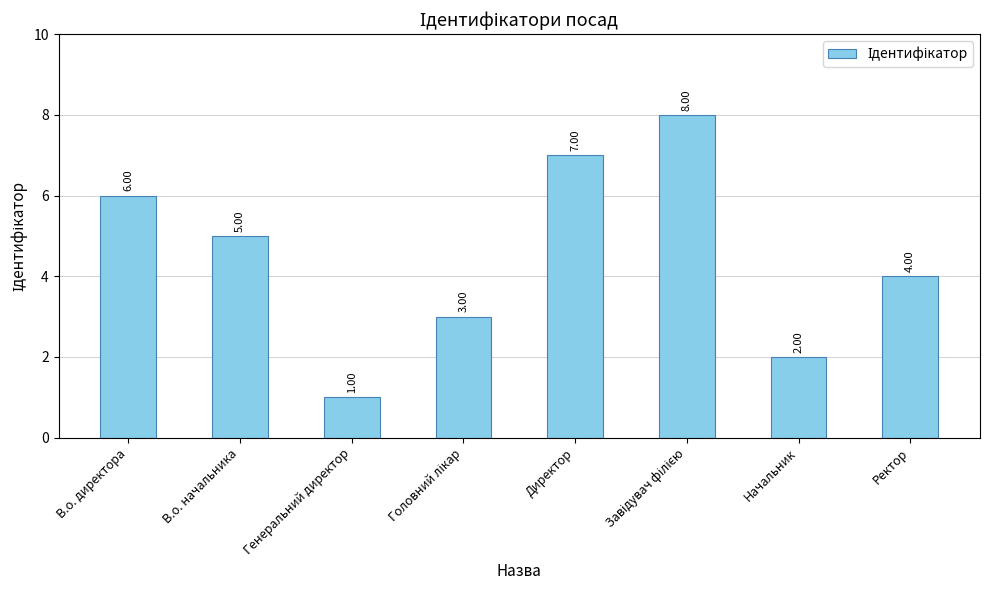

At which label does the data first exceed 5?

В.о. директора